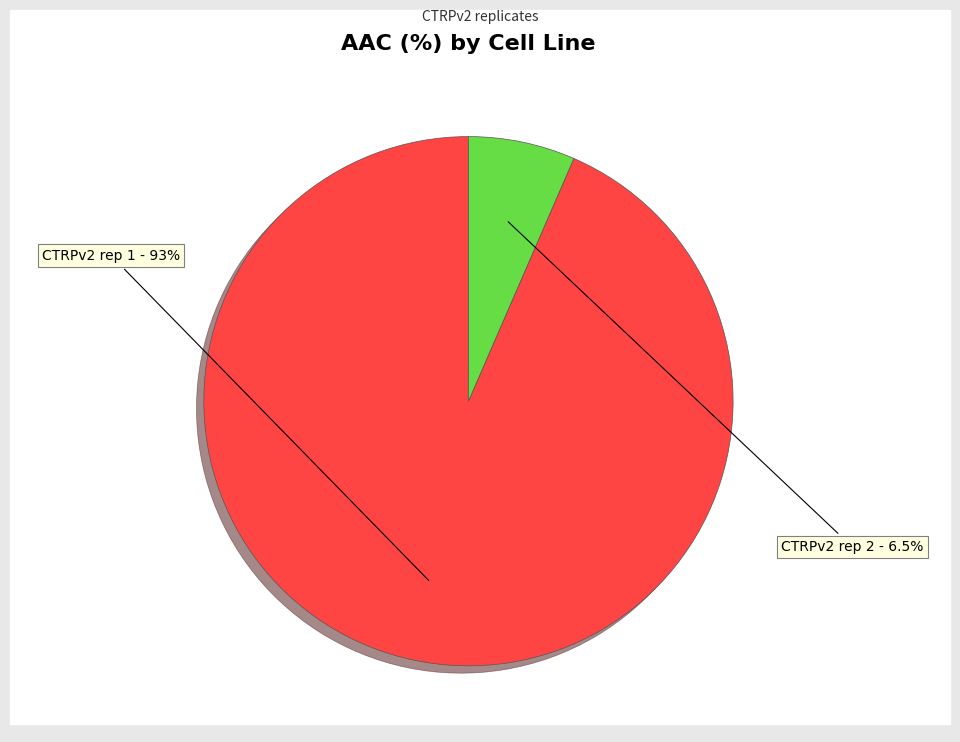

Is there a majority slice in this chart?

Yes